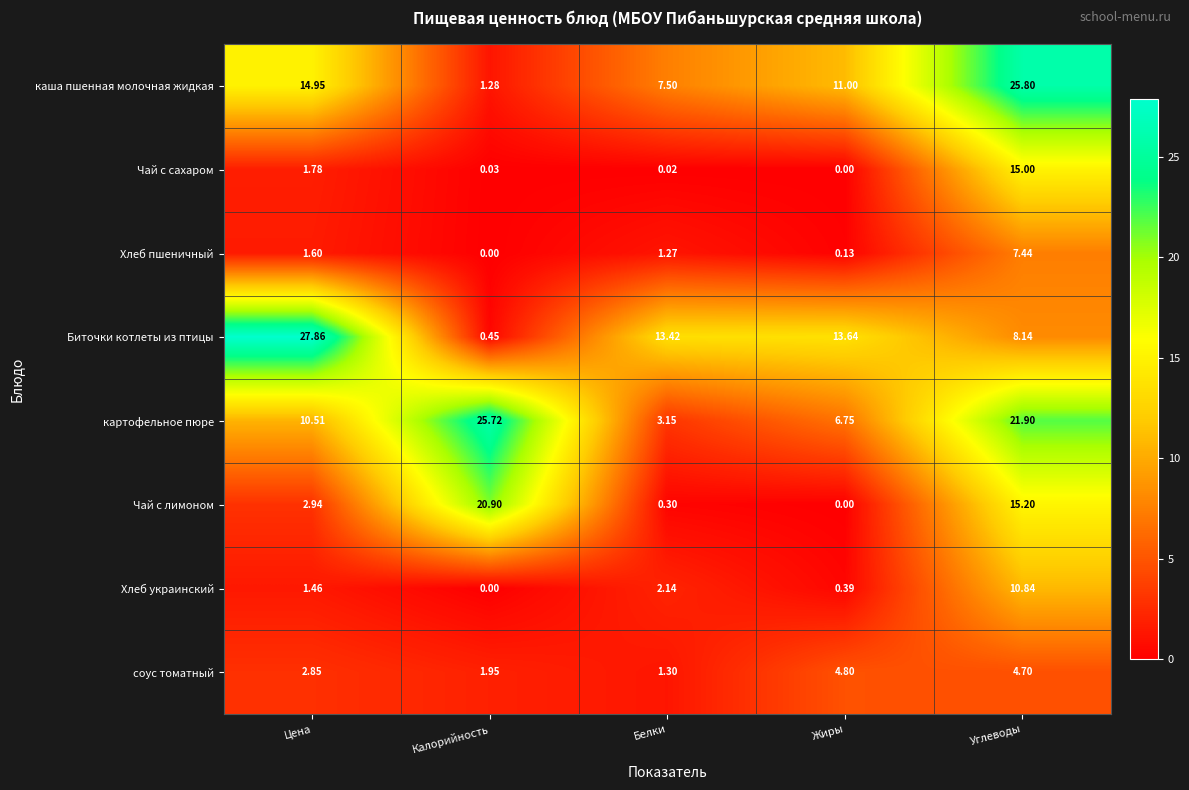

Which series has the largest total across all categories?

картофельное пюре